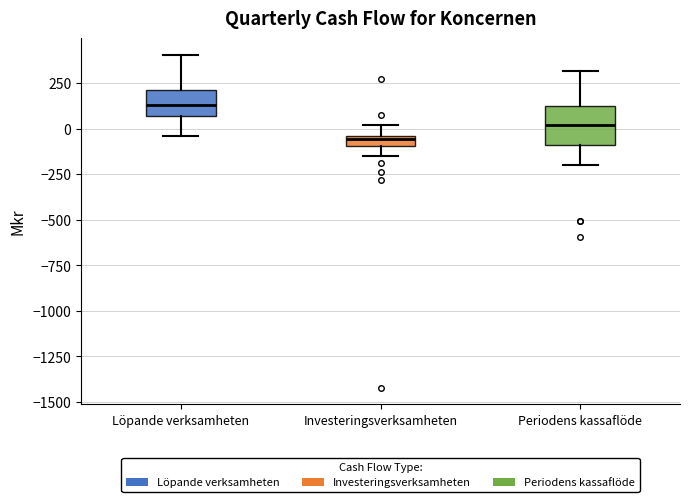

Comparing the boxes themselves (not the whiskers), which one is the tallest?

Periodens kassaflöde